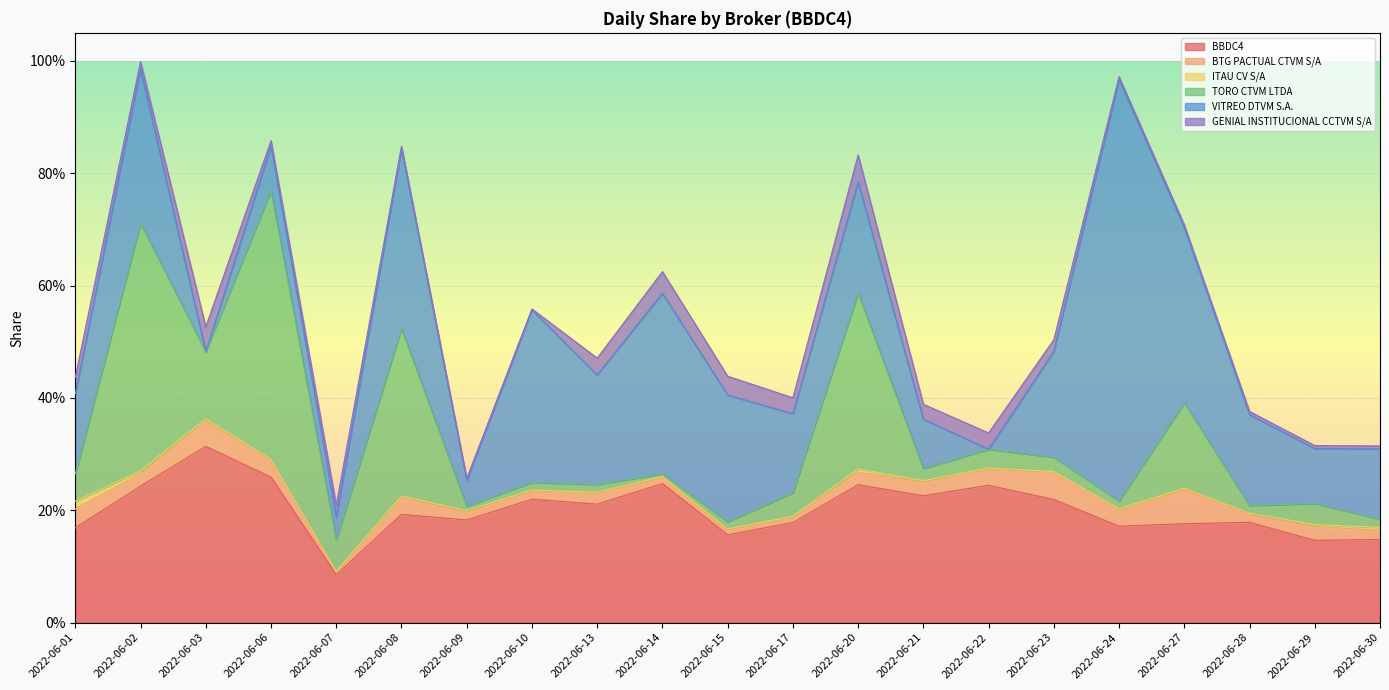

Which series has the largest range (max minus min)?

VITREO DTVM S.A.